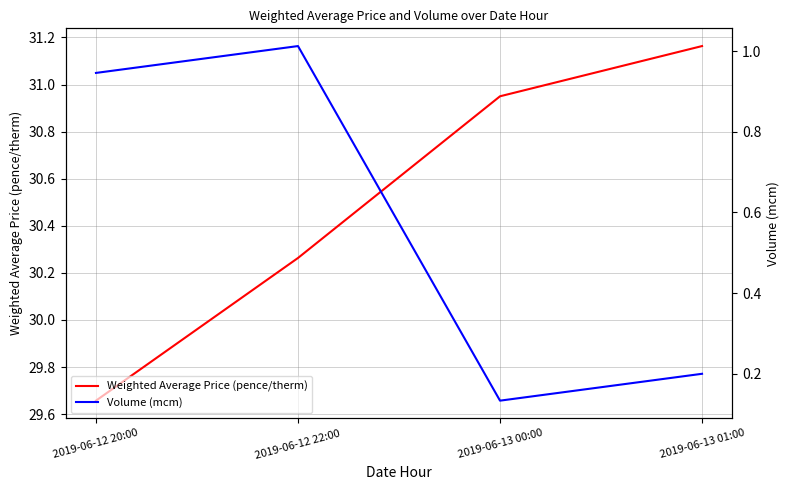

Where does the Weighted Average Price (pence/therm) series first go above 30?

2019-06-12 22:00